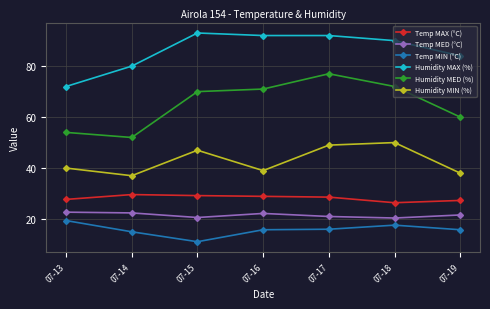

At which category is the sum across all series the highest?

07-17